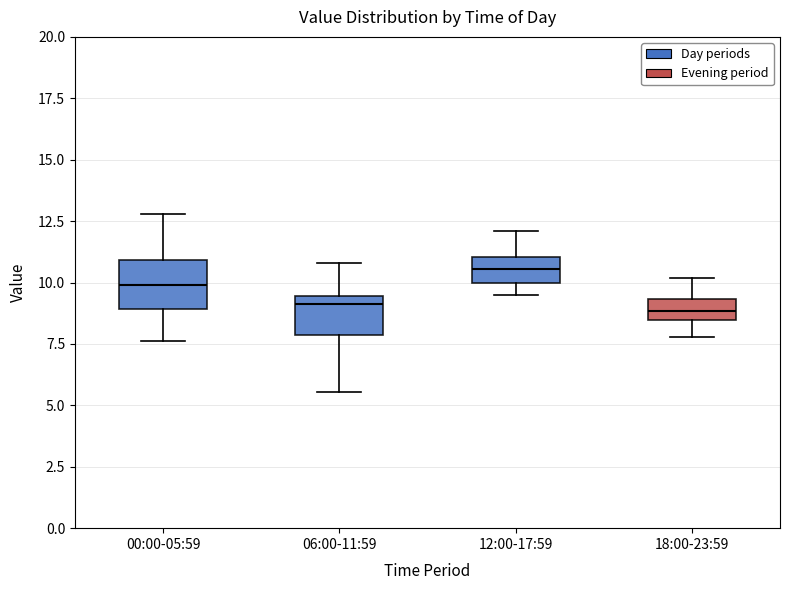

Reading left to right, read every box against the y-axis: the position of its median line, the range the box covers, and the ends of its whiskers. The values are not printed on the chart, so give them approximately, as read against the axis.

00:00-05:59: median 10.0, box 9.0 to 11.0, whiskers 7.5 to 13.0
06:00-11:59: median 9.0, box 8.0 to 9.5, whiskers 5.5 to 11.0
12:00-17:59: median 10.5, box 10.0 to 11.0, whiskers 9.5 to 12.0
18:00-23:59: median 9.0, box 8.5 to 9.5, whiskers 8.0 to 10.0